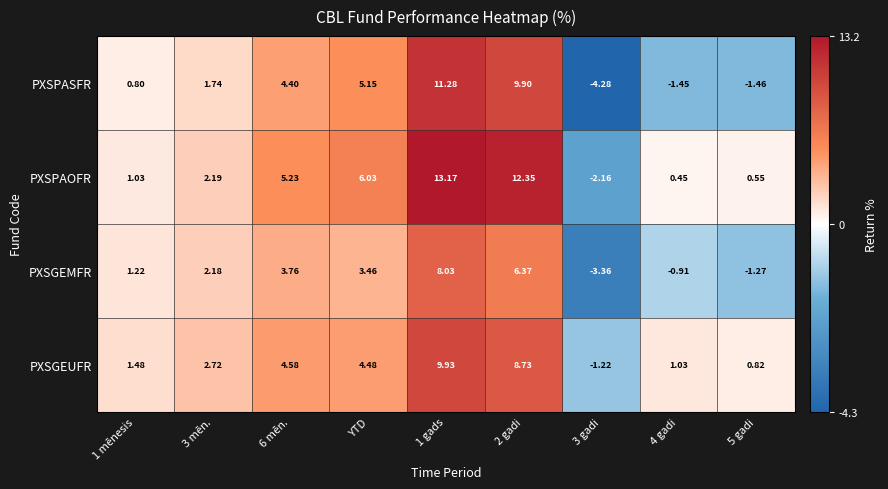

Which series has the largest total across all categories?

PXSPAOFR